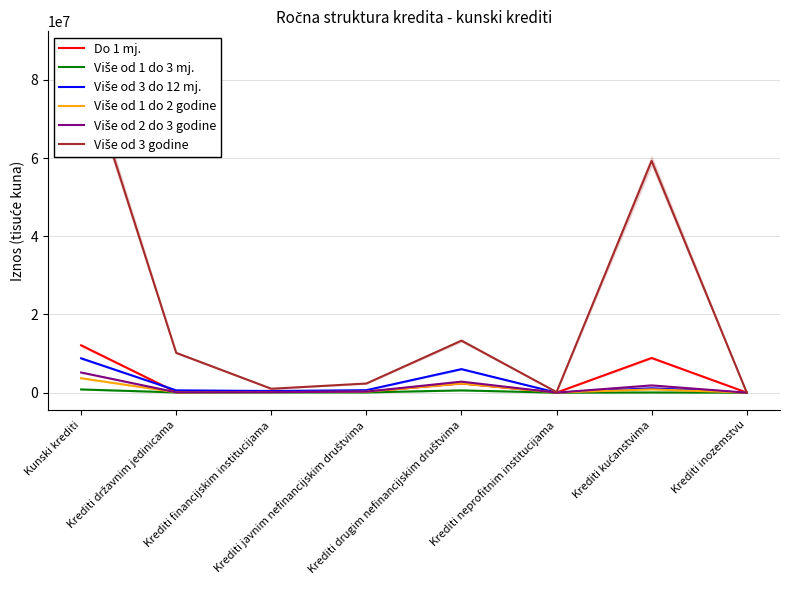

The value of Više od 1 do 3 mj. at Krediti drugim nefinancijskim društvima is 575922. True or false?

True